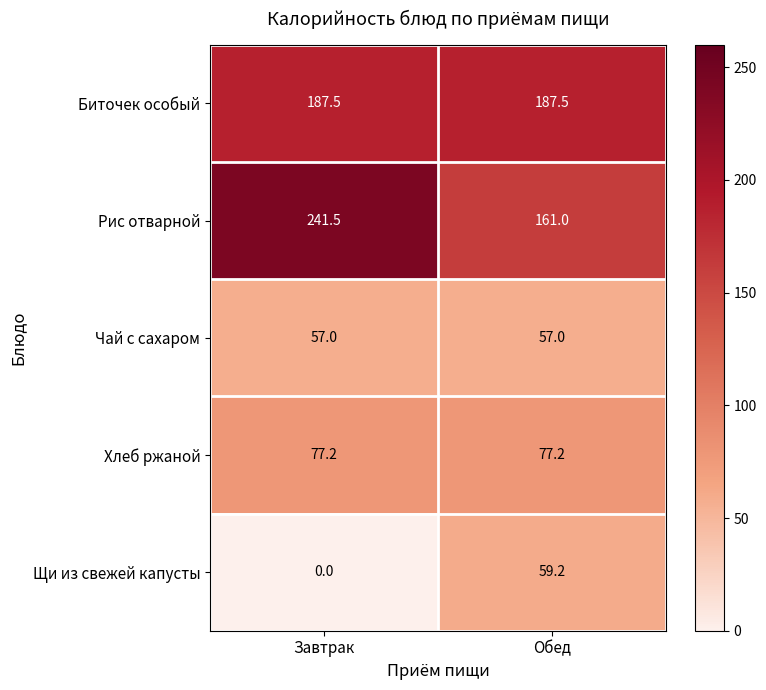

Which category has the lowest value across all series?

Завтрак